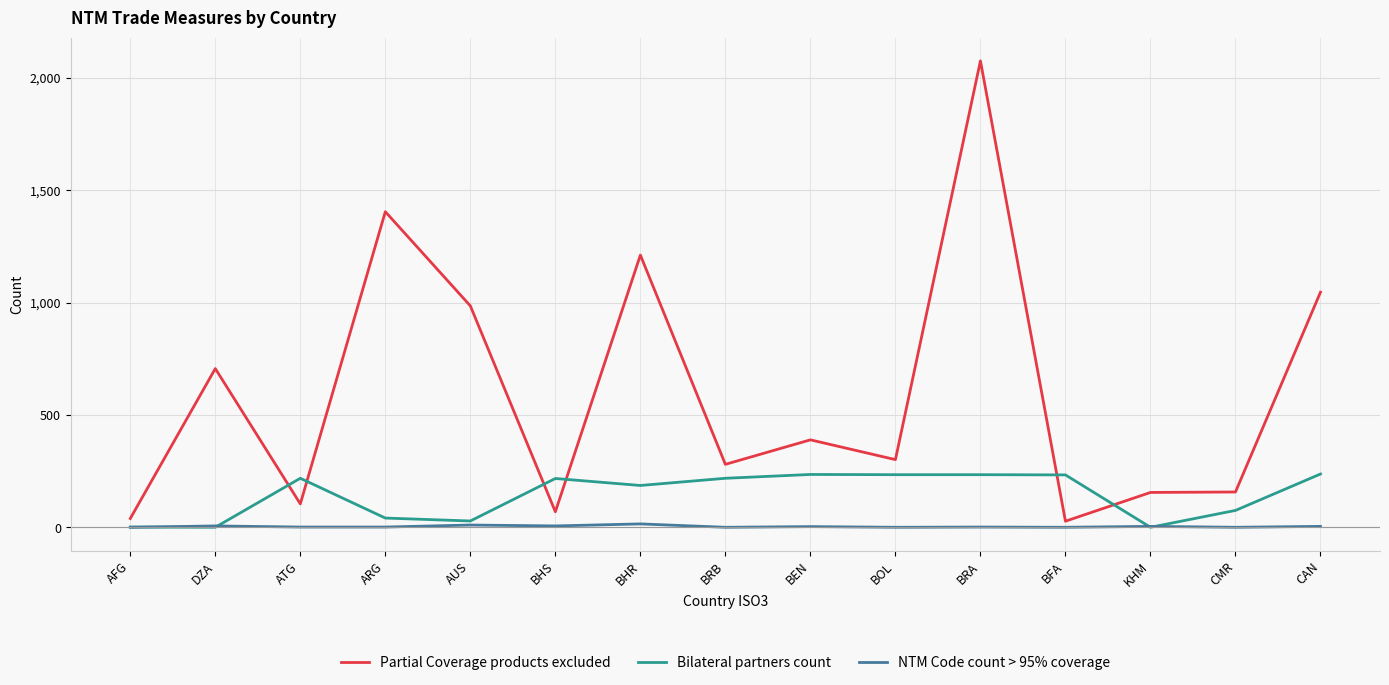

Is it true that NTM Code count > 95% coverage equals 4 at KHM?

True